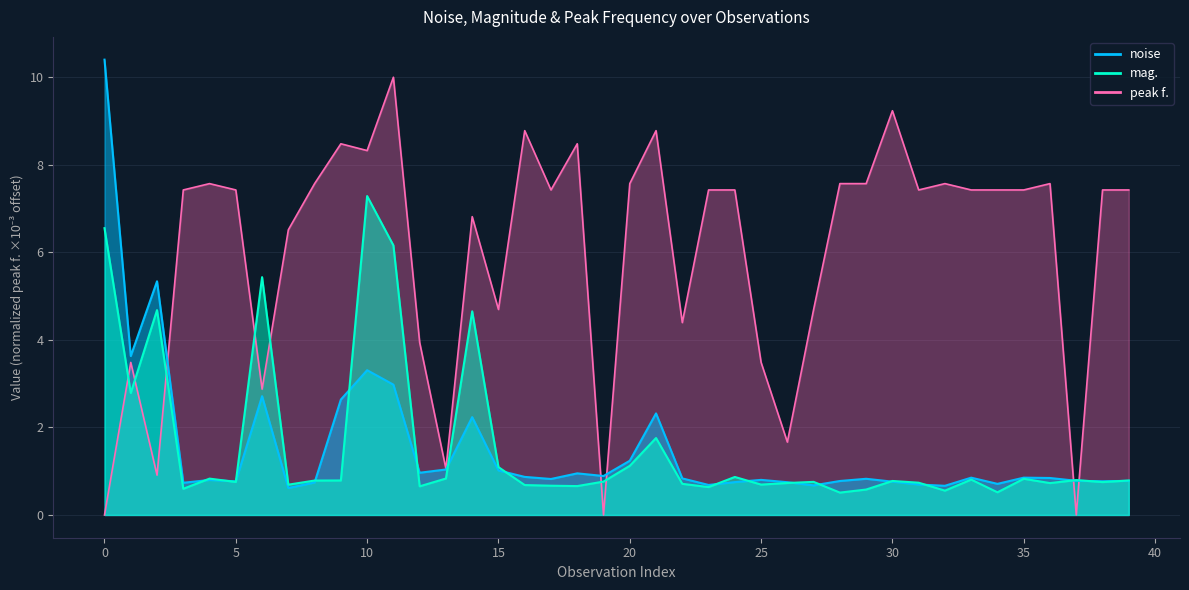

True or false: peak f. has a value of 0.3 at 5.

False